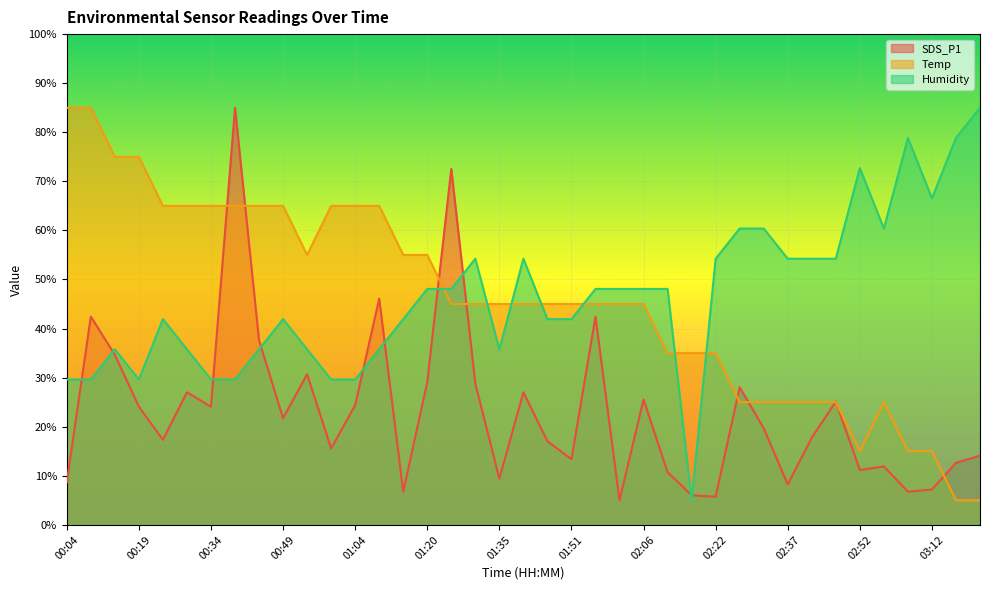

Which series has the largest total across all categories?

Humidity